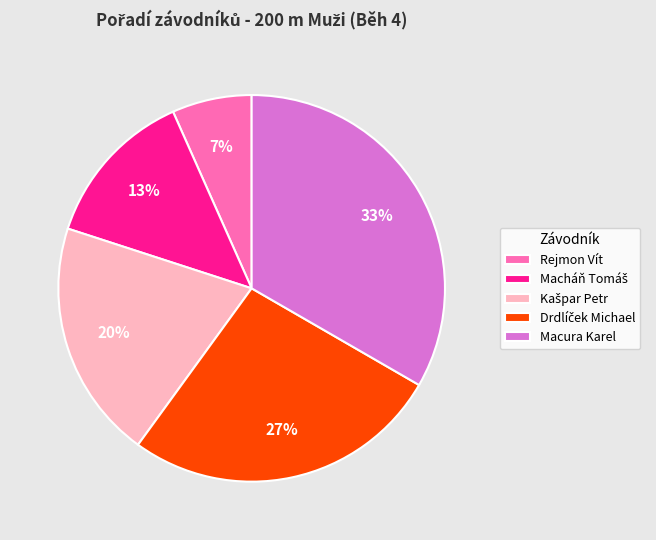

To the nearest percent, what percentage of the pie is Macura Karel?

33%